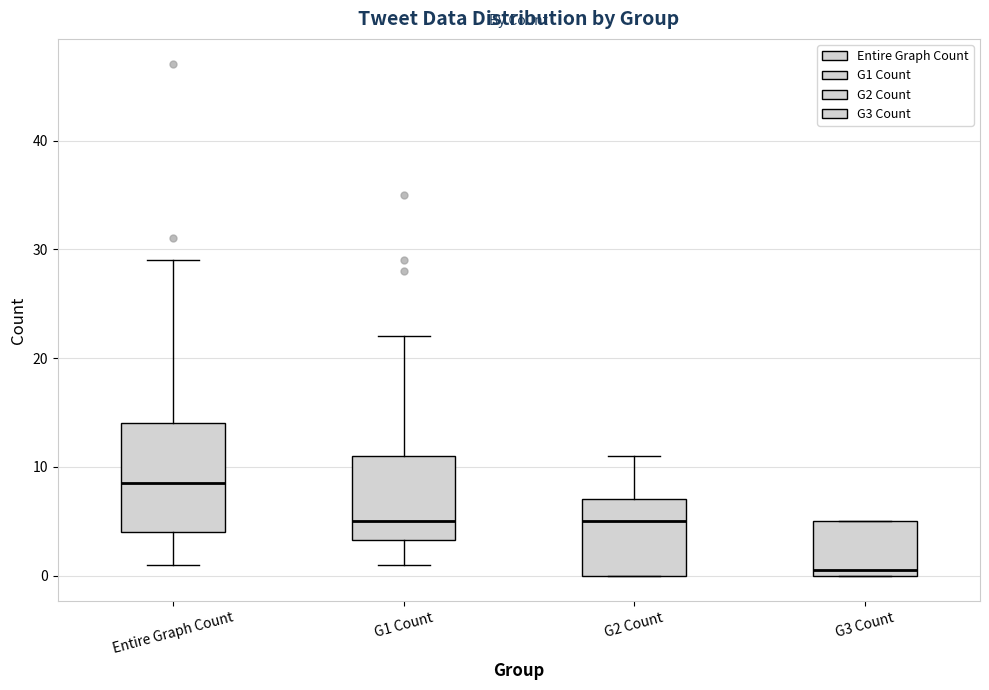

Reading left to right, read every box against the y-axis: the position of its median line, the range the box covers, and the ends of its whiskers. The values are not printed on the chart, so give them approximately, as read against the axis.

Entire Graph Count: median 9, box 4 to 14, whiskers 1 to 29
G1 Count: median 5, box 3 to 11, whiskers 1 to 22
G2 Count: median 5, box 0 to 7, whiskers 0 to 11
G3 Count: median 1, box 0 to 5, whiskers 0 to 5